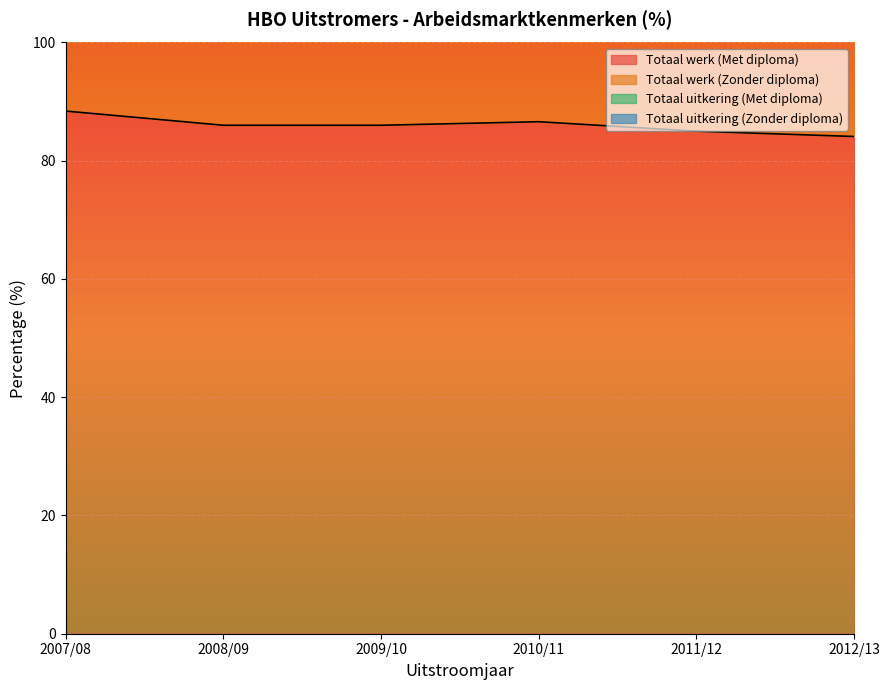

What is the maximum value shown in the chart?

168.1